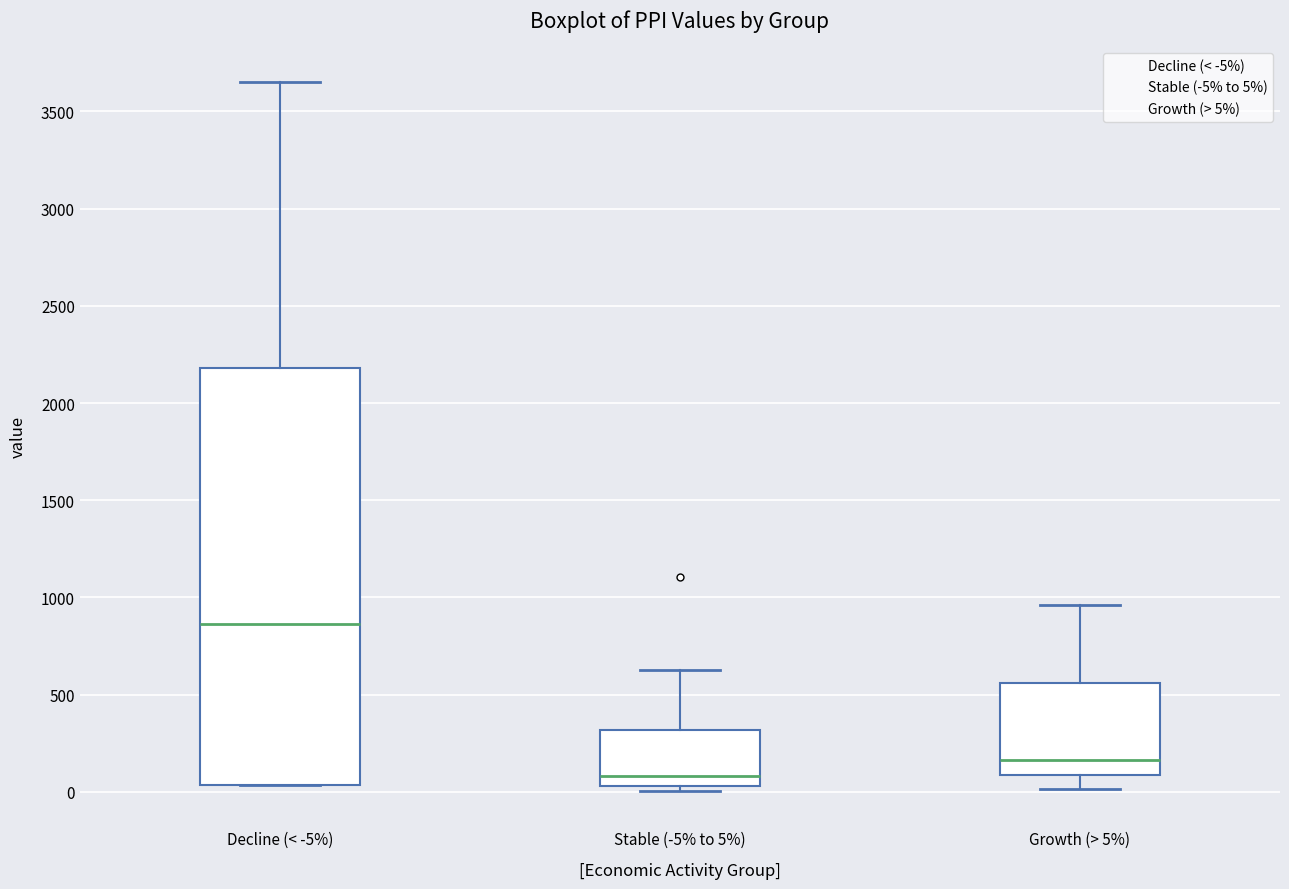

Comparing the boxes themselves (not the whiskers), which one is the tallest?

Decline (< -5%)